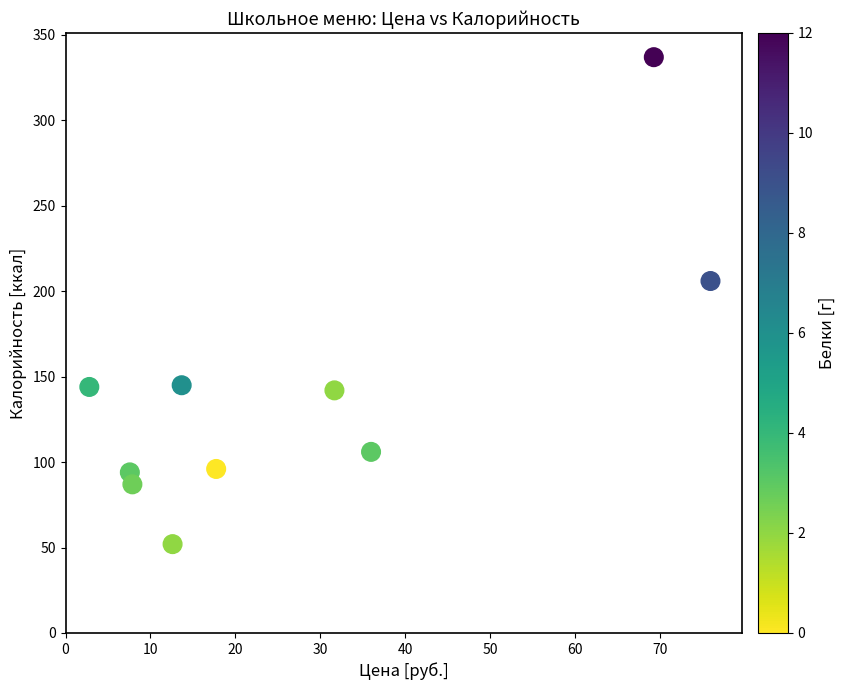

What is the range of Y values (max minus min)?

285